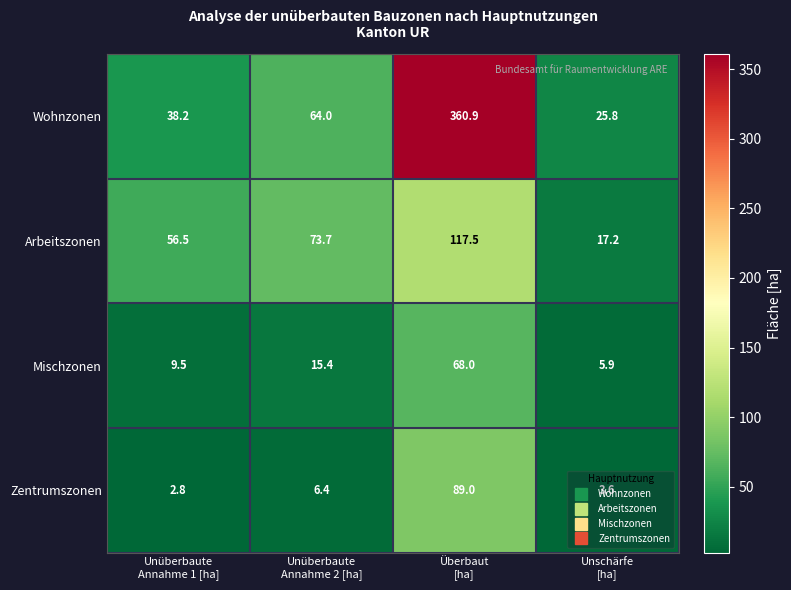

What is the minimum value shown in the chart?

2.8